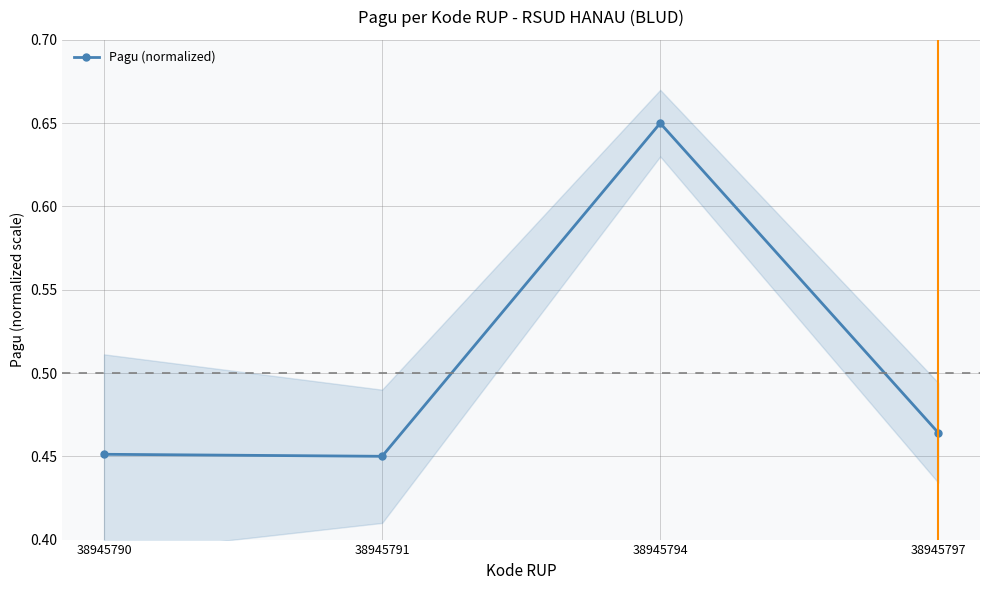

Reading left to right, list all the values displayed in this chart.

38945790=0.5	38945791=0.5	38945794=0.7	38945797=0.5